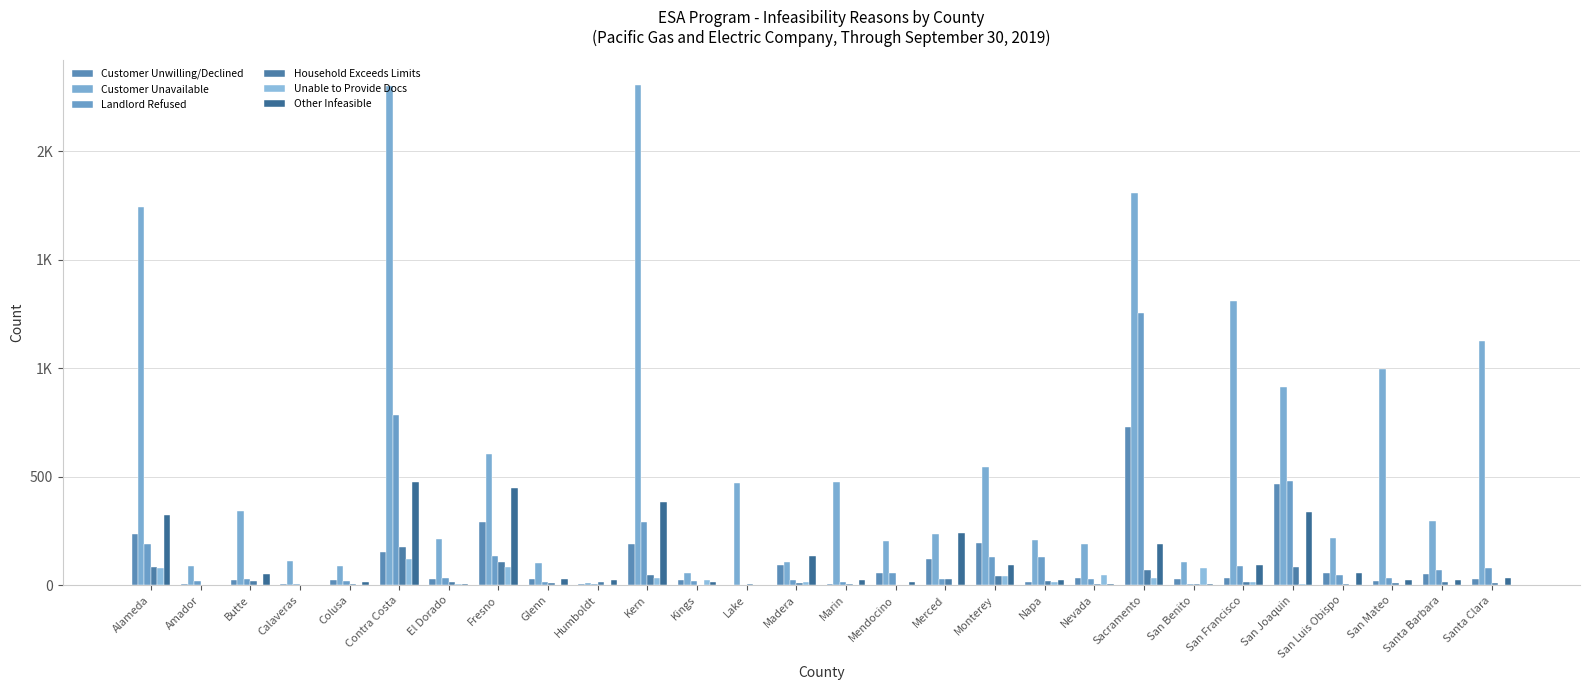

True or false: Customer Unwilling/Declined has a value of 51 at Glenn.

False